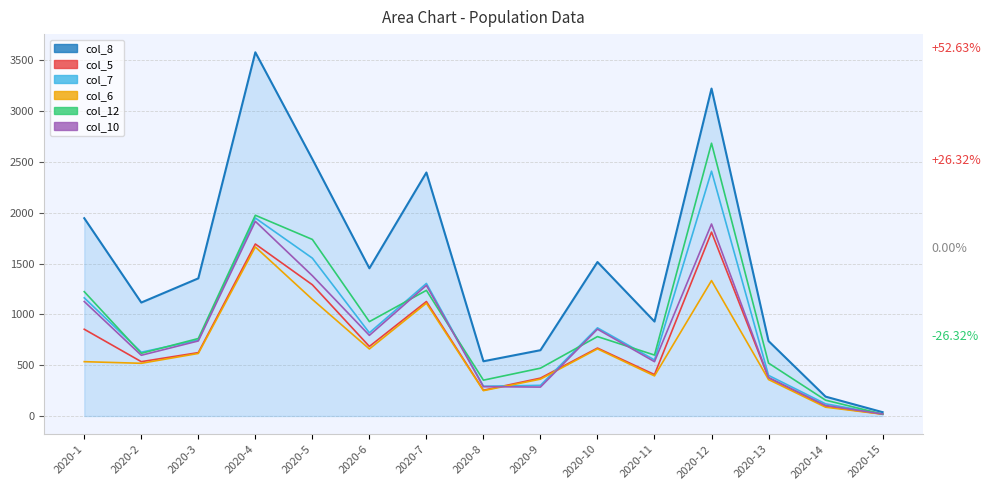

At how many categories does at least one series exceed 2575?

2